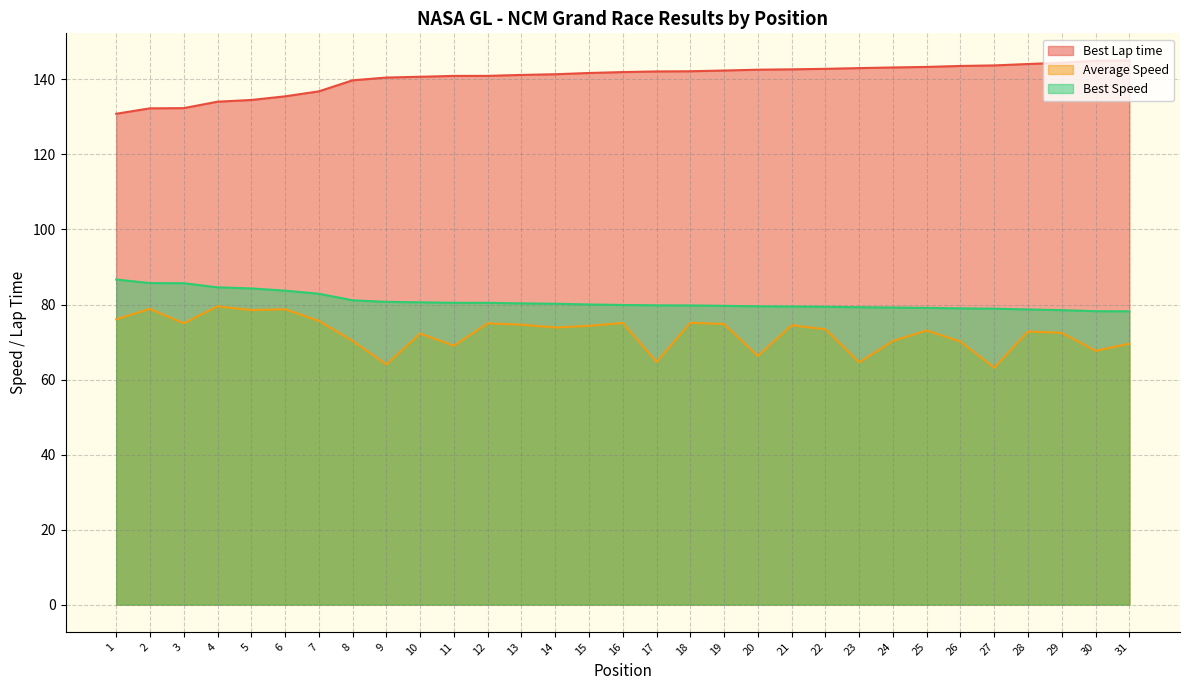

At which category does the chart reach its minimum across all series?

27